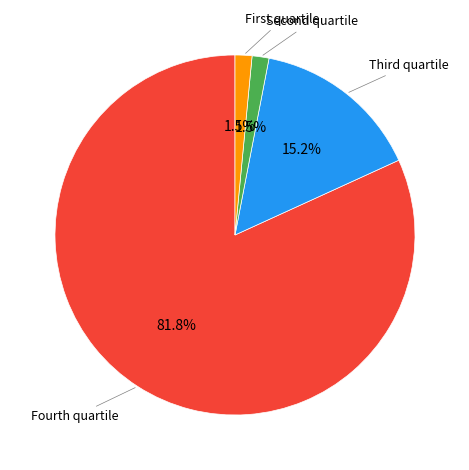

Which slice is the largest?

Fourth quartile